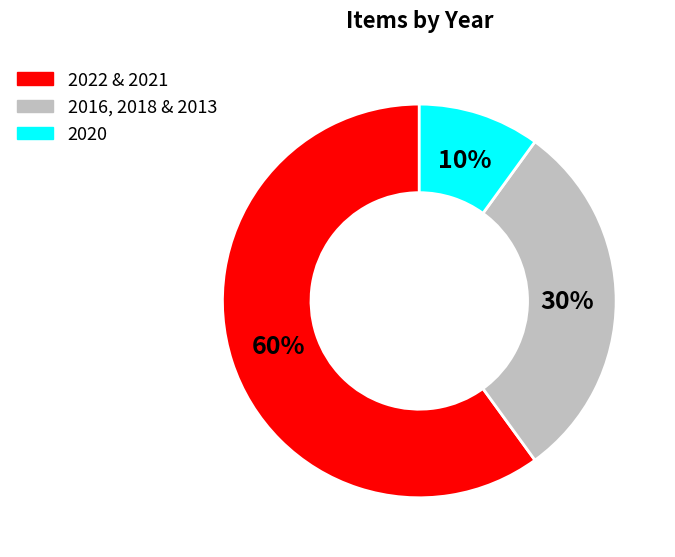

Is there a majority slice in this chart?

Yes